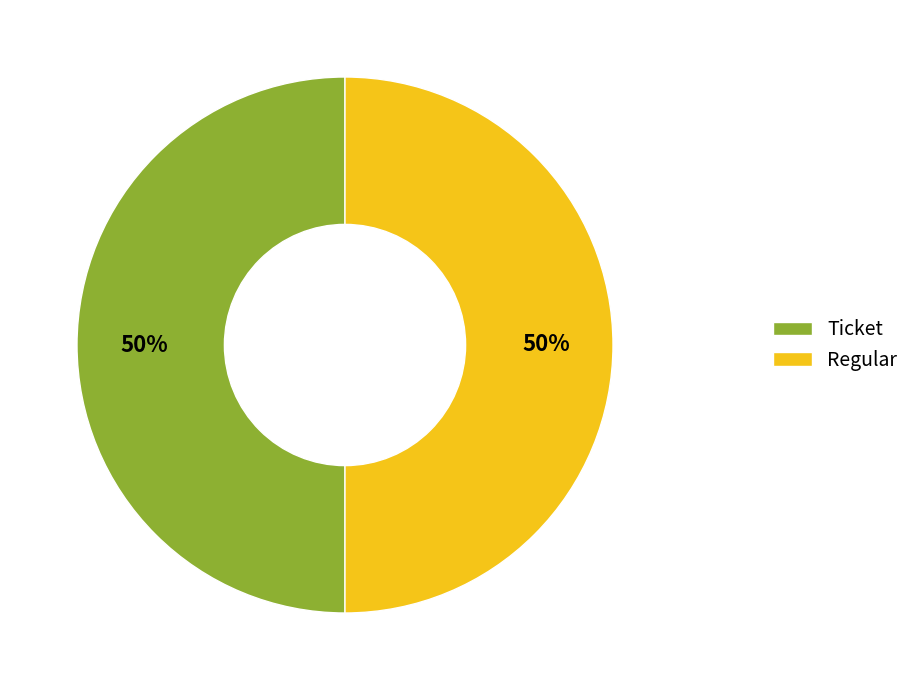

How many slices are in this pie chart?

2